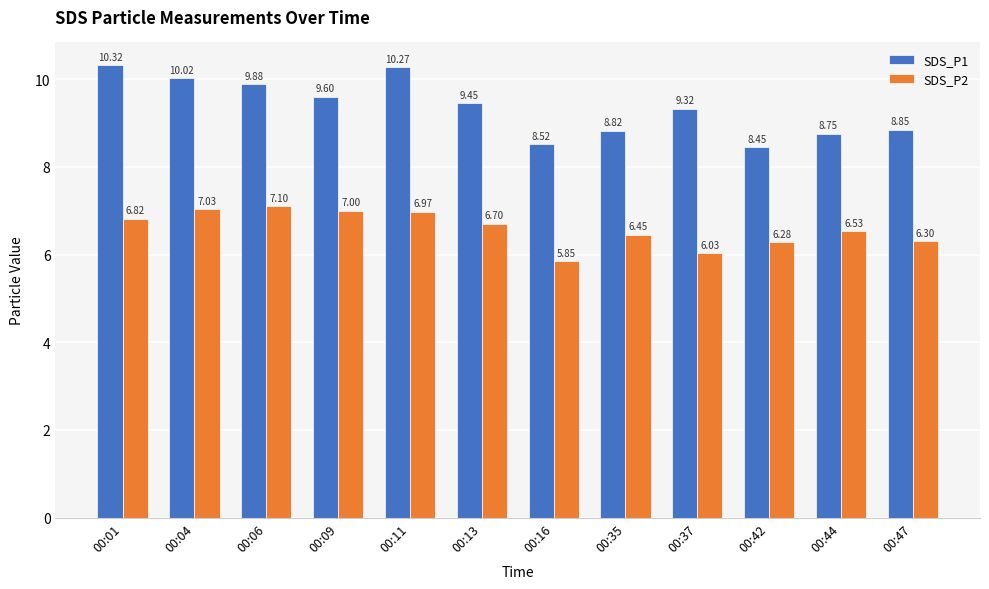

Is it true that SDS_P2 equals 6.0 at 00:37?

True